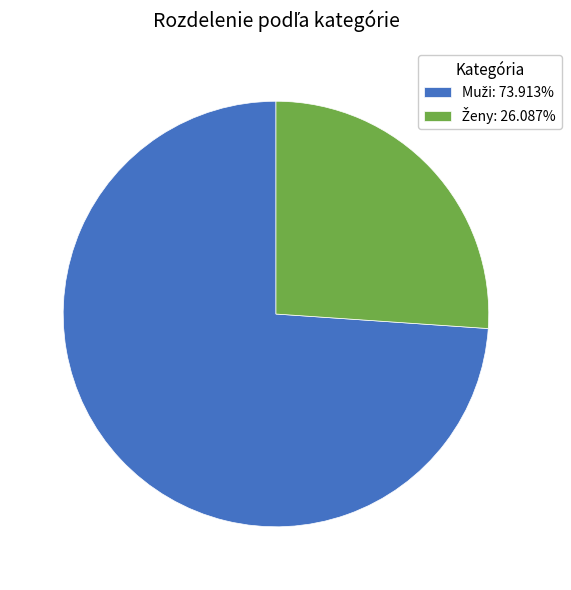

Count the number of slices in the pie.

2